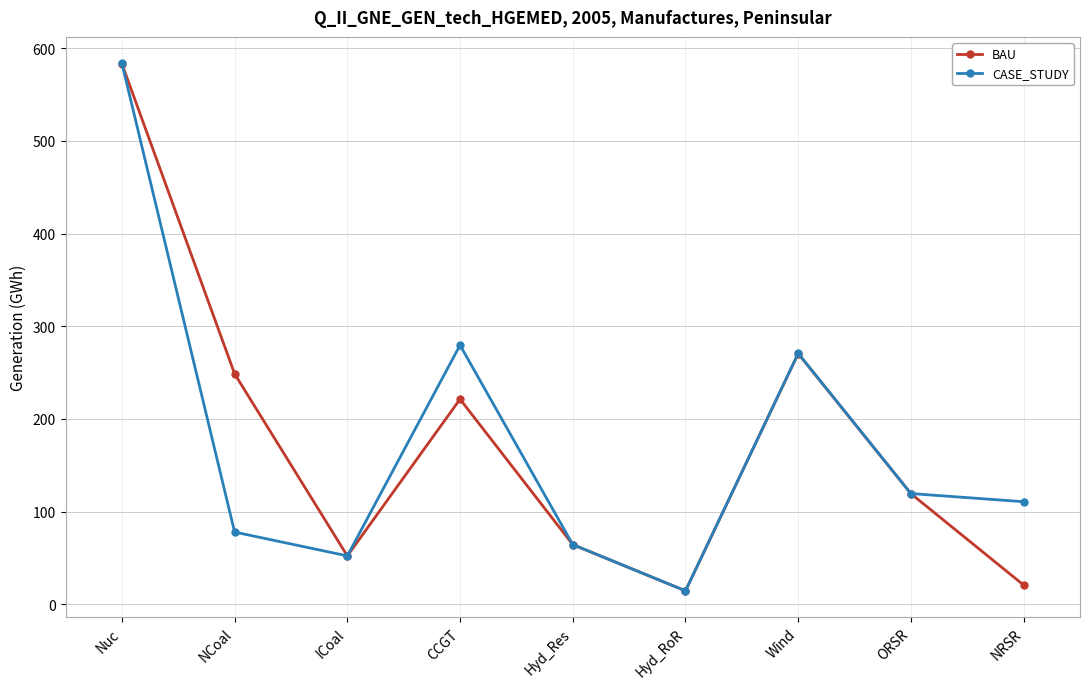

What is the label of the 5th point from the right?

Hyd_Res